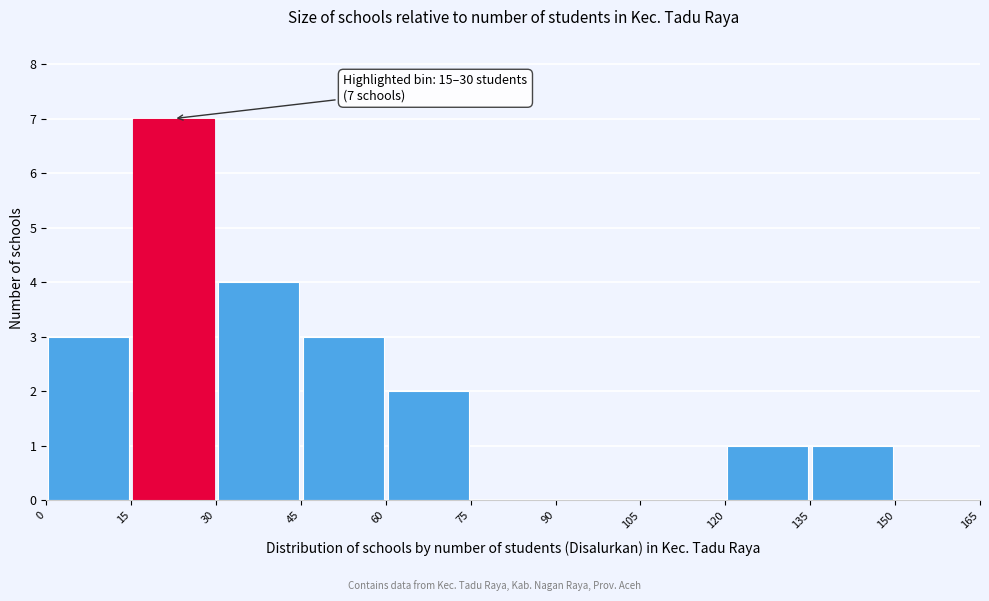

Which range on the x-axis has the tallest bar?

15 to 30